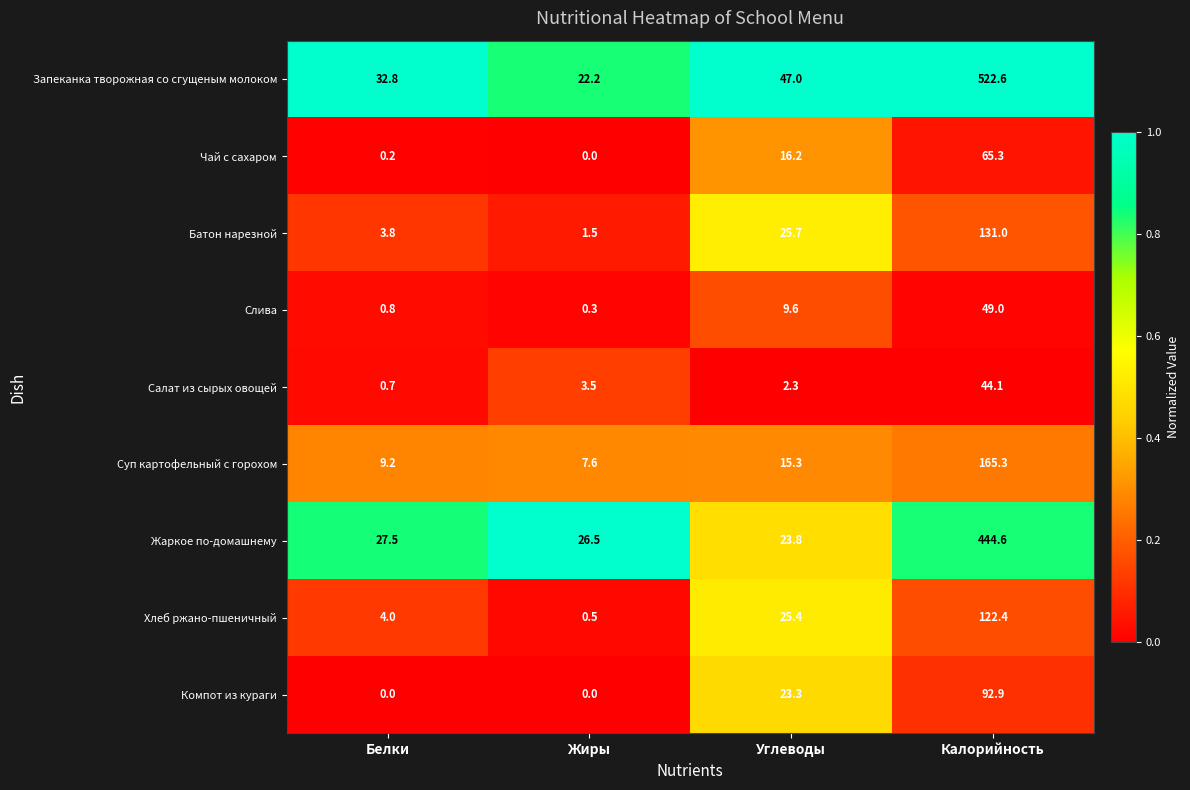

Rank the series at Углеводы from lowest to highest value.

Салат из сырых овощей, Слива, Суп картофельный с горохом, Чай с сахаром, Компот из кураги, Жаркое по-домашнему, Хлеб ржано-пшеничный, Батон нарезной, Запеканка творожная со сгущеным молоком